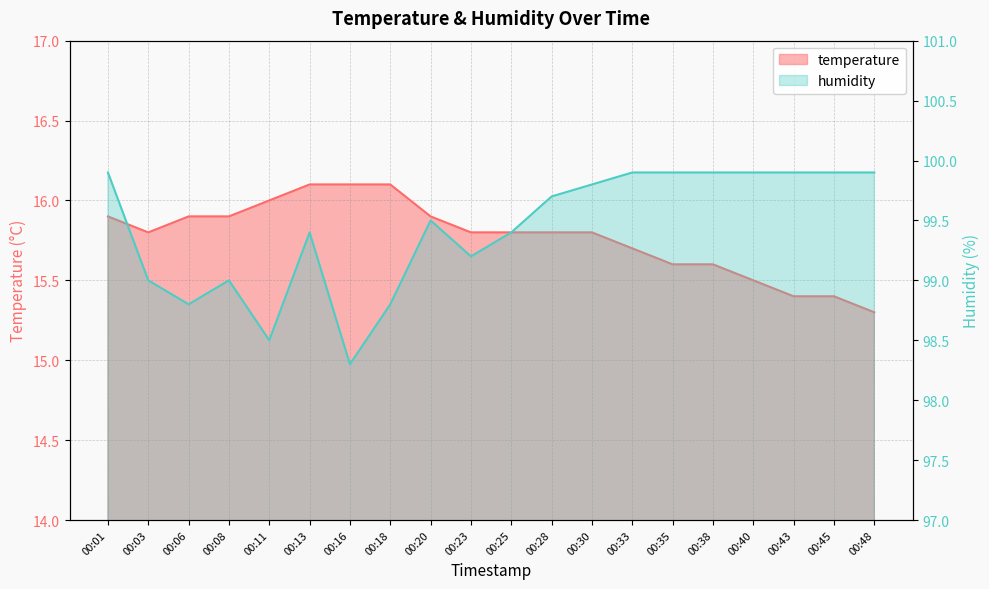

Rank the series by their average value, from lowest to highest.

temperature, humidity